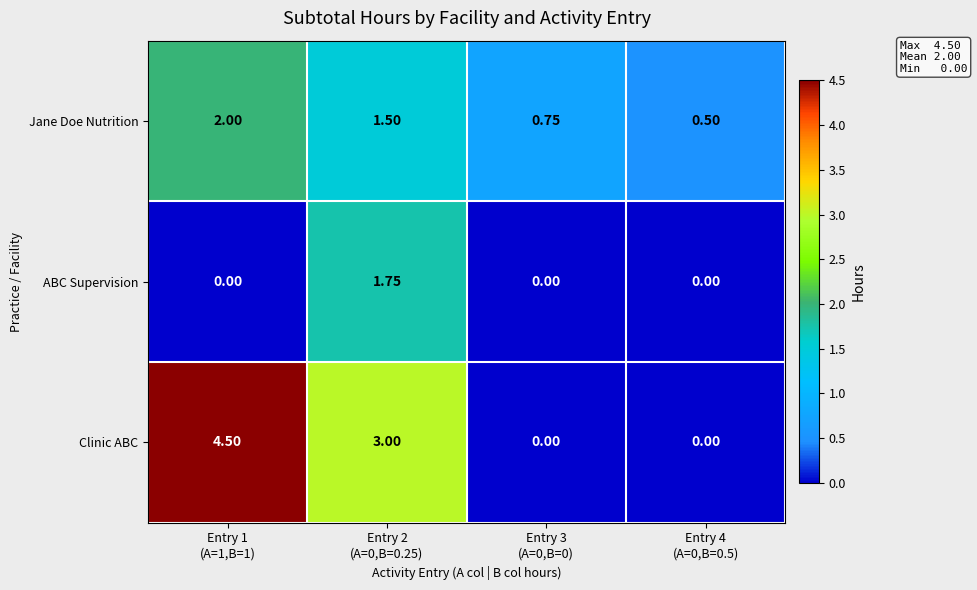

Which series has the largest range (max minus min)?

Clinic ABC